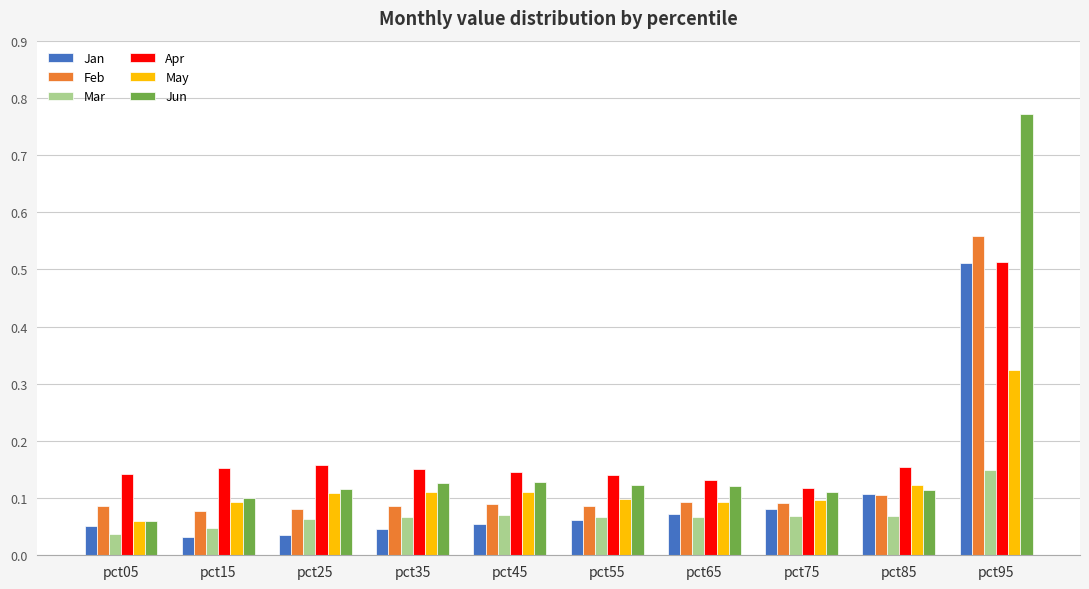

How many May values are between 0 and 1?

10